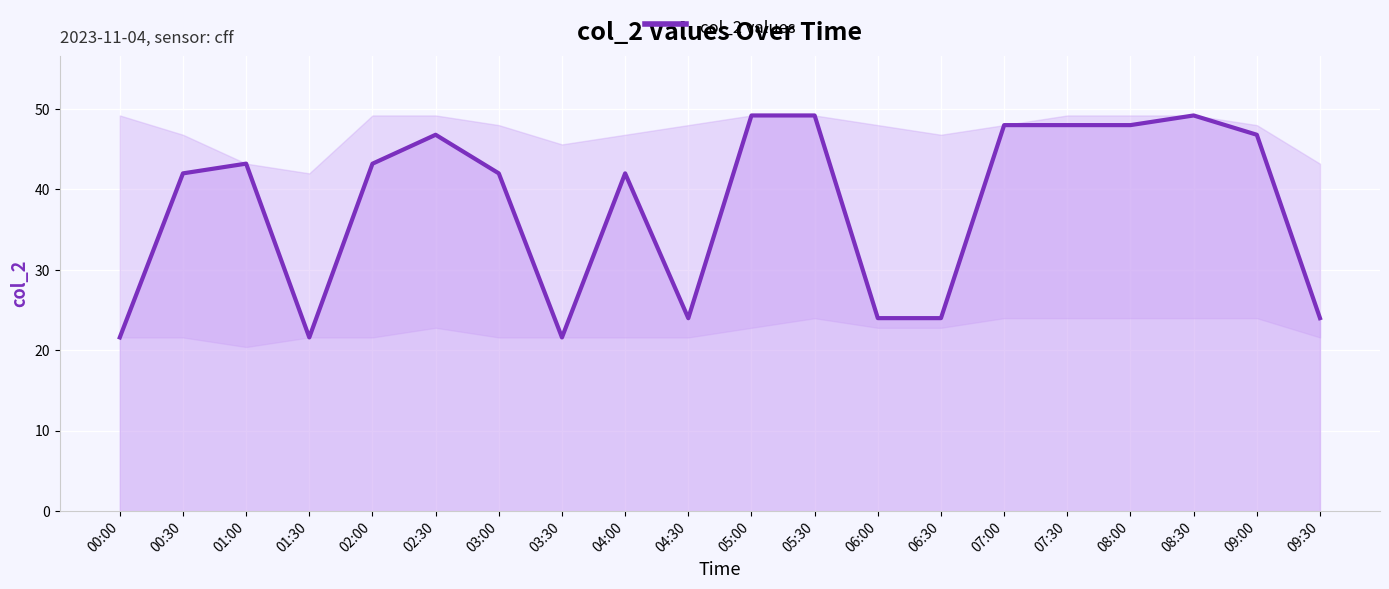

What is the change in value from 01:00 to 09:30?

-19.2